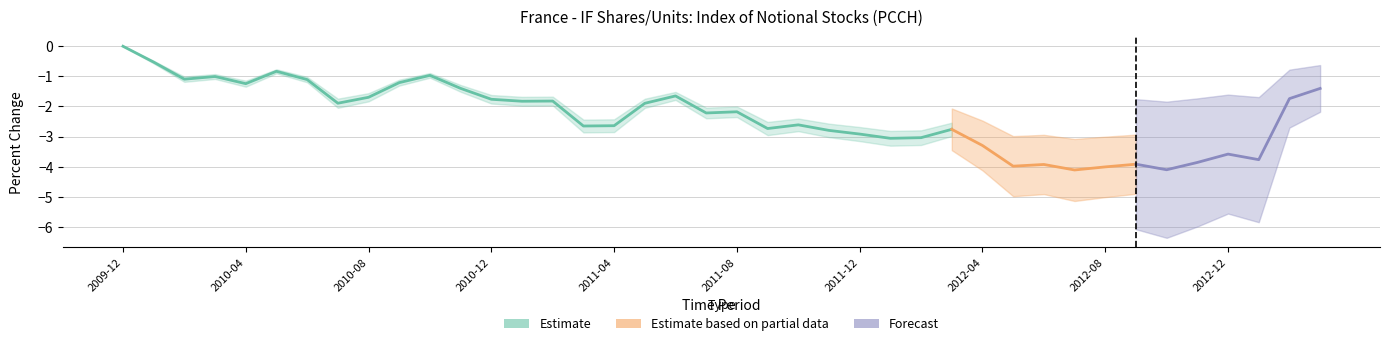

What is the difference between the values at 2012-04 and 2012-10?

0.8